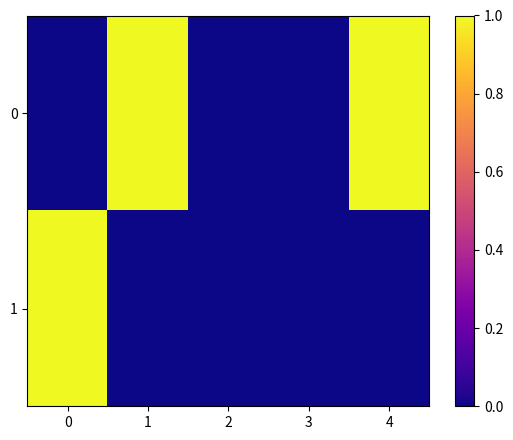

Count the number of categories in the chart.

5